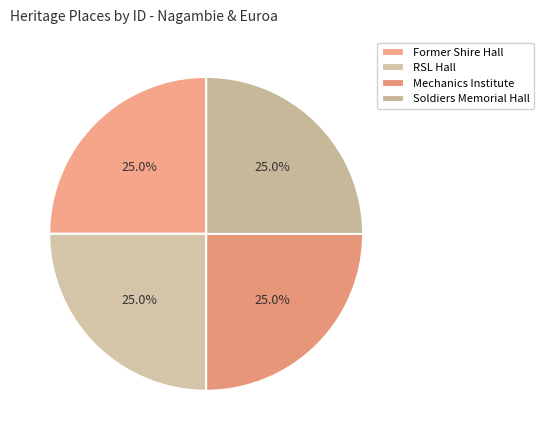

Does RSL Hall represent more than half of the total?

No